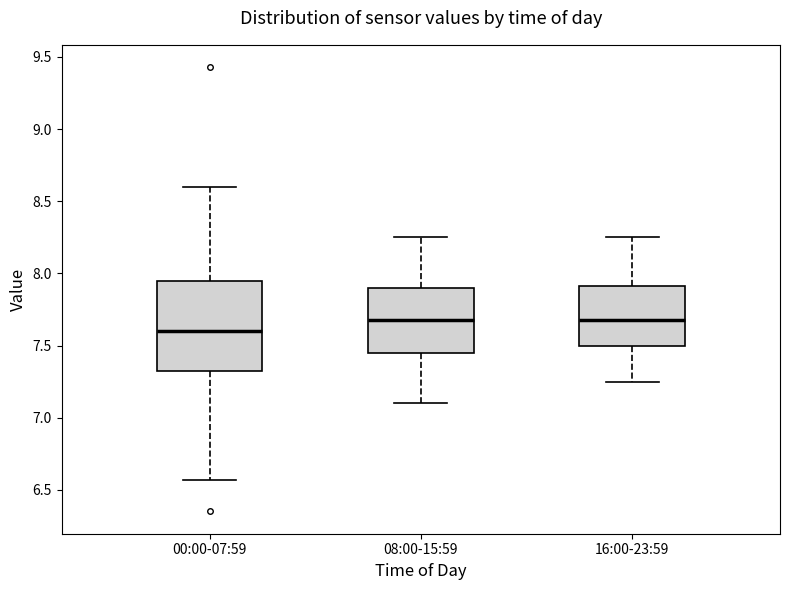

Where does the upper whisker of the box for 00:00-07:59 end on the y-axis? The values are not printed on the chart, so give them approximately, as read against the axis.

8.60